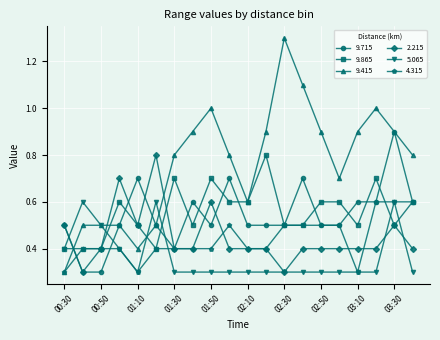

What is the highest value of the 5.065 series?

0.6